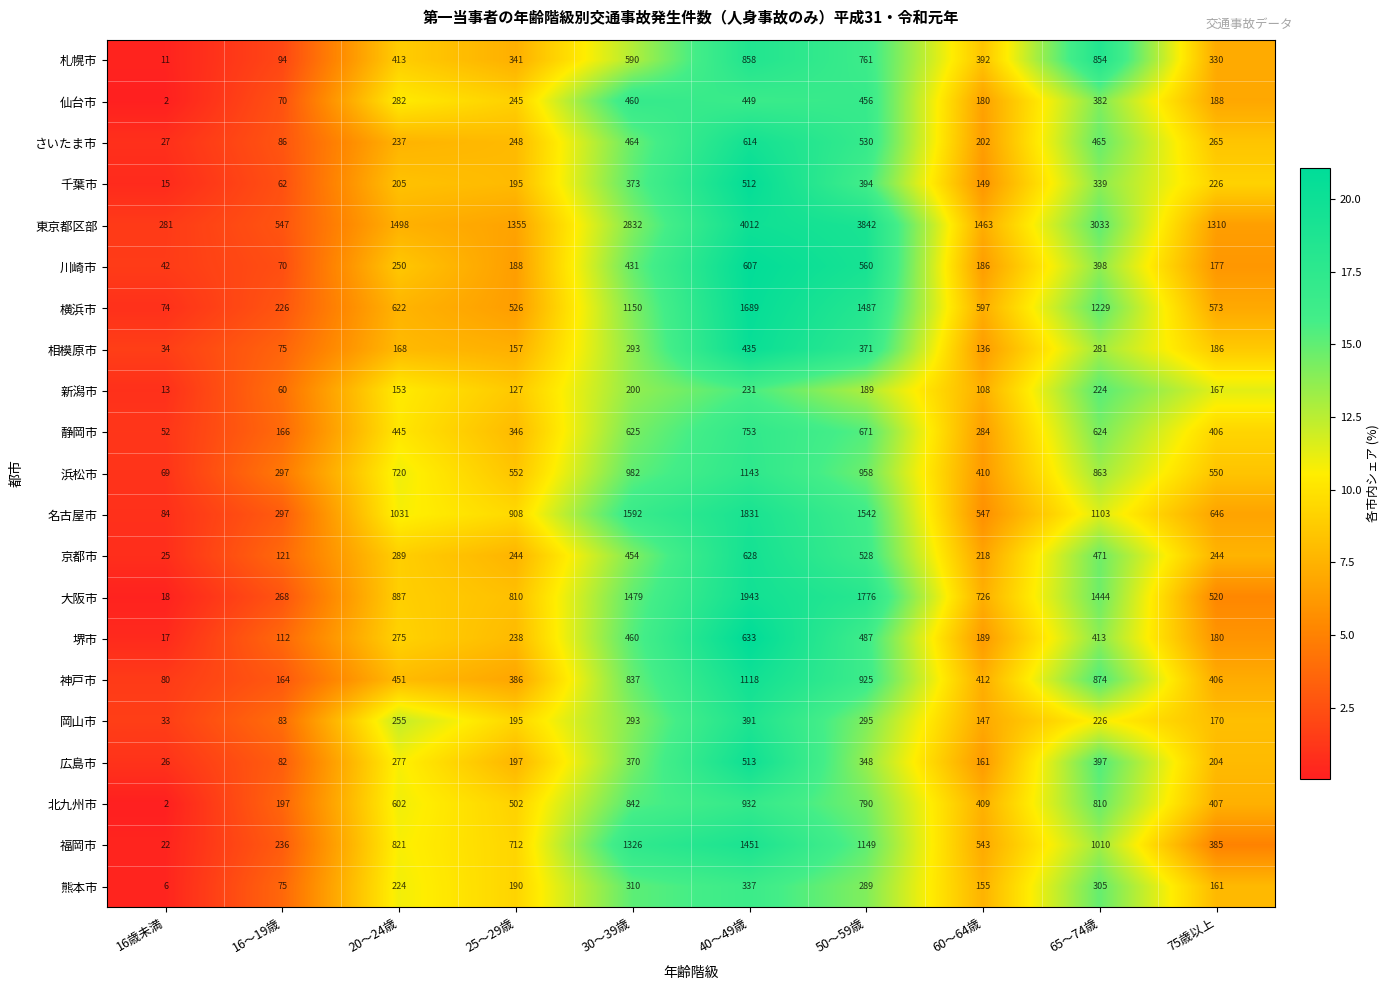

At 65～74歳, list the series in order from largest to smallest.

東京都区部, 大阪市, 横浜市, 名古屋市, 福岡市, 神戸市, 浜松市, 札幌市, 北九州市, 静岡市, 京都市, さいたま市, 堺市, 川崎市, 広島市, 仙台市, 千葉市, 熊本市, 相模原市, 岡山市, 新潟市